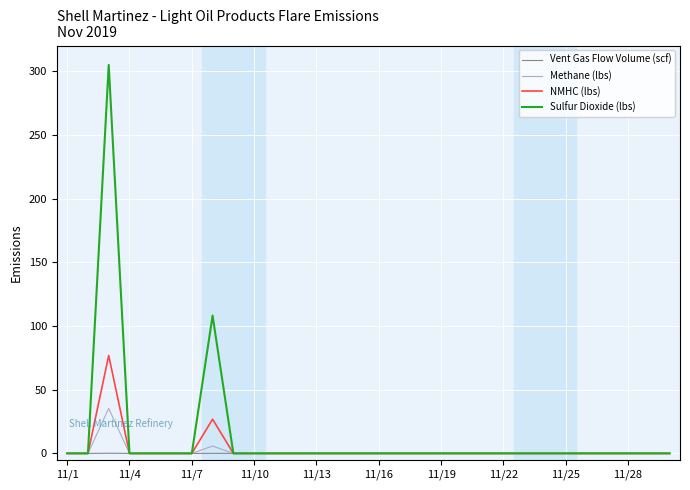

What are all the series names shown in the legend?

Vent Gas Flow Volume (scf), Methane (lbs), NMHC (lbs), Sulfur Dioxide (lbs)